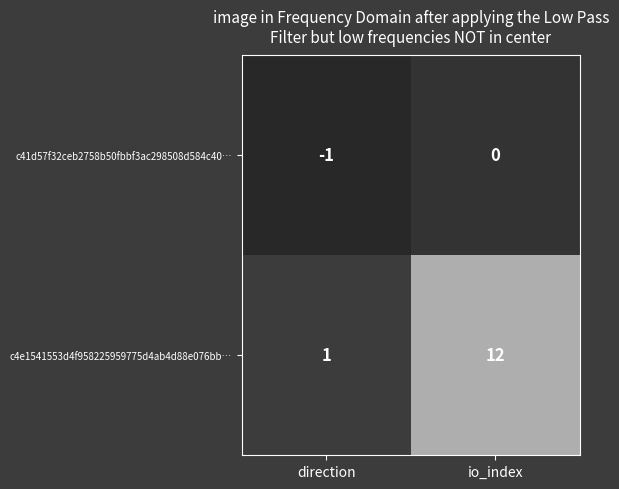

Which series has the widest spread of values?

c4e1541553d4f958225959775d4ab4d88e076bb…